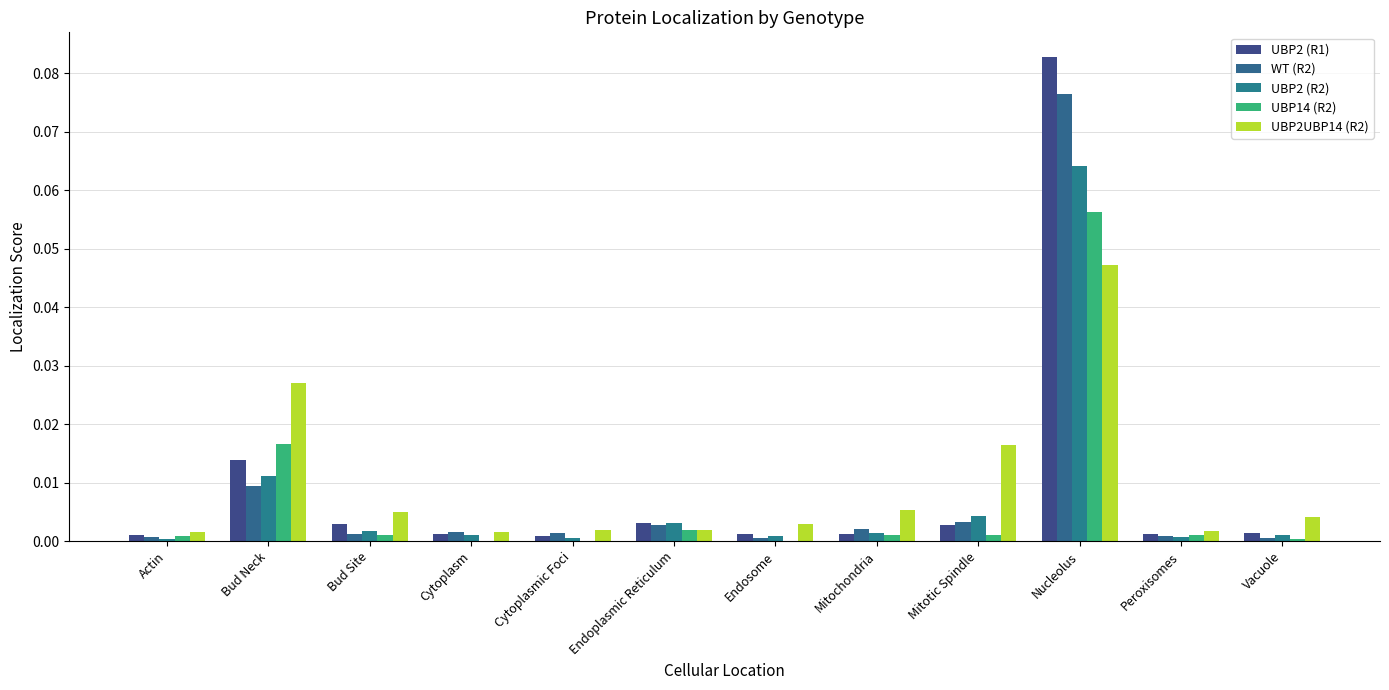

How many distinct data groups are displayed?

5